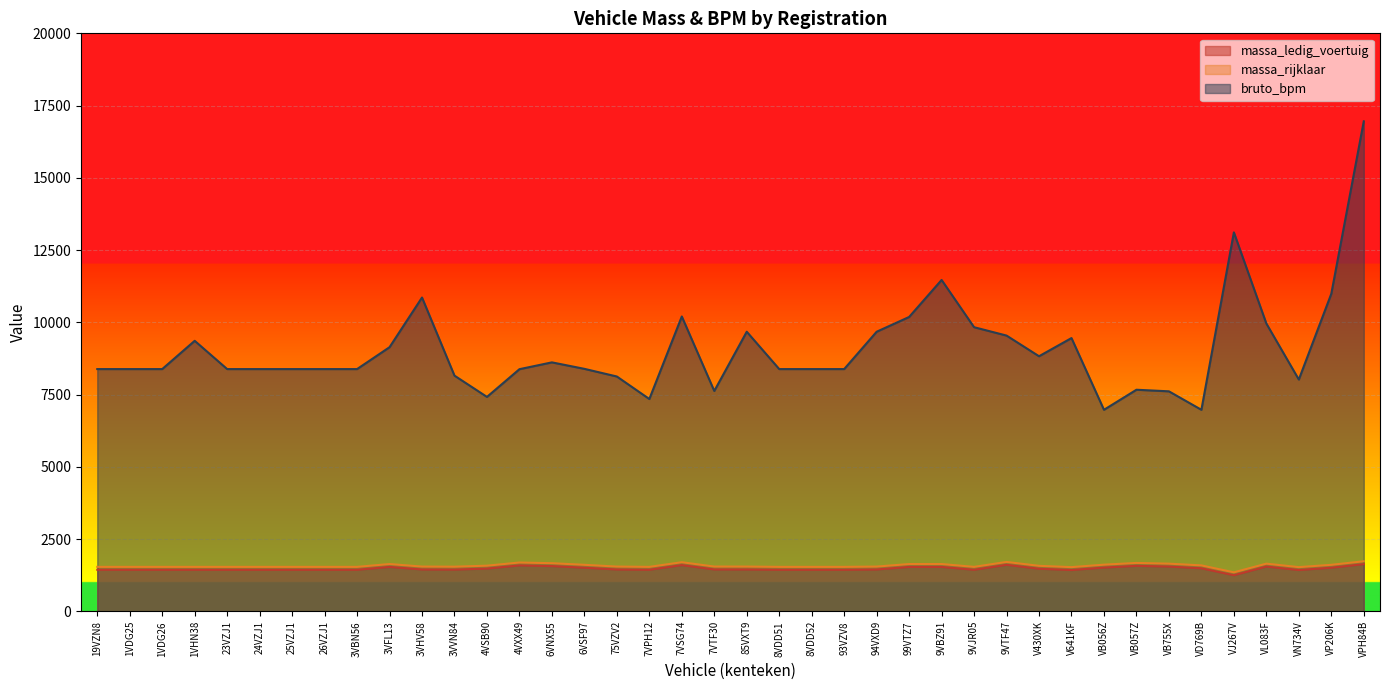

What is the label of the 12th point from the right?

9VTF47